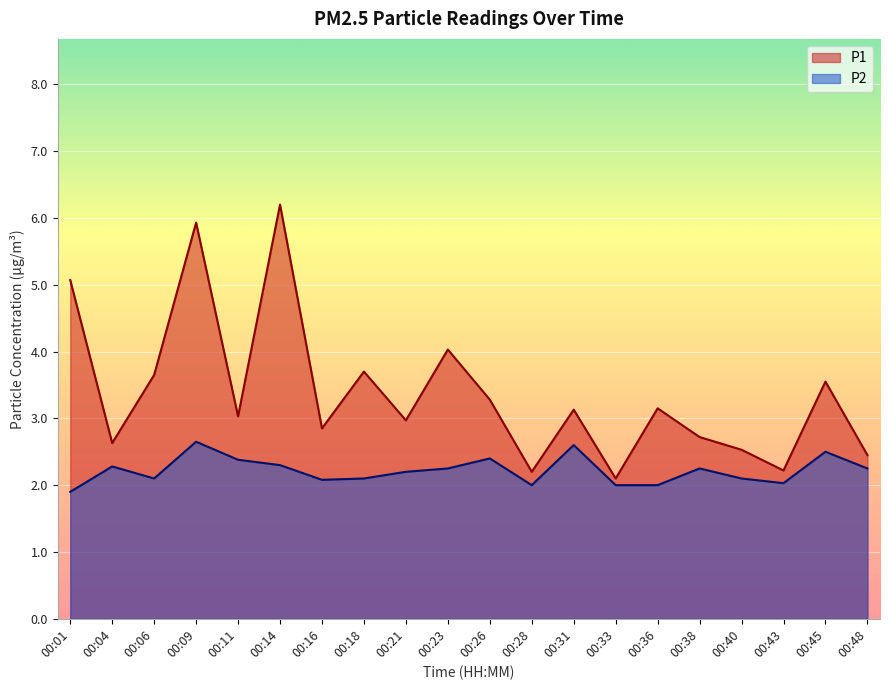

What is the difference between the highest and lowest values at 00:18?

1.6